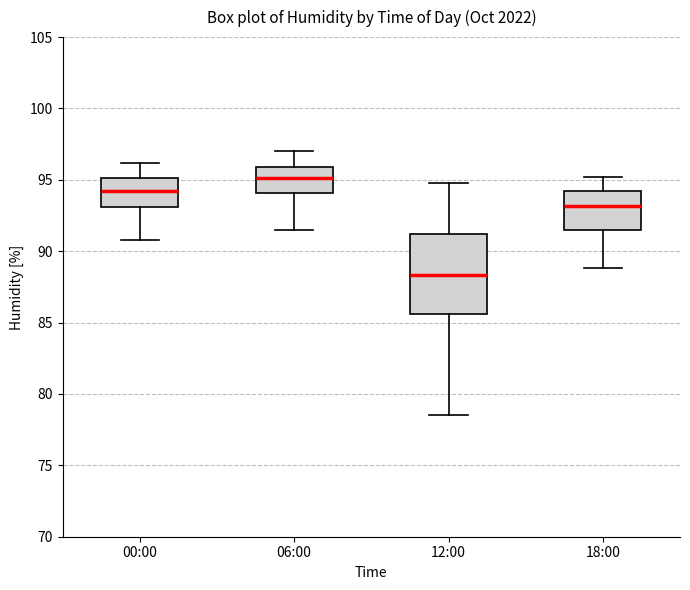

Which box's median line is the lowest?

12:00